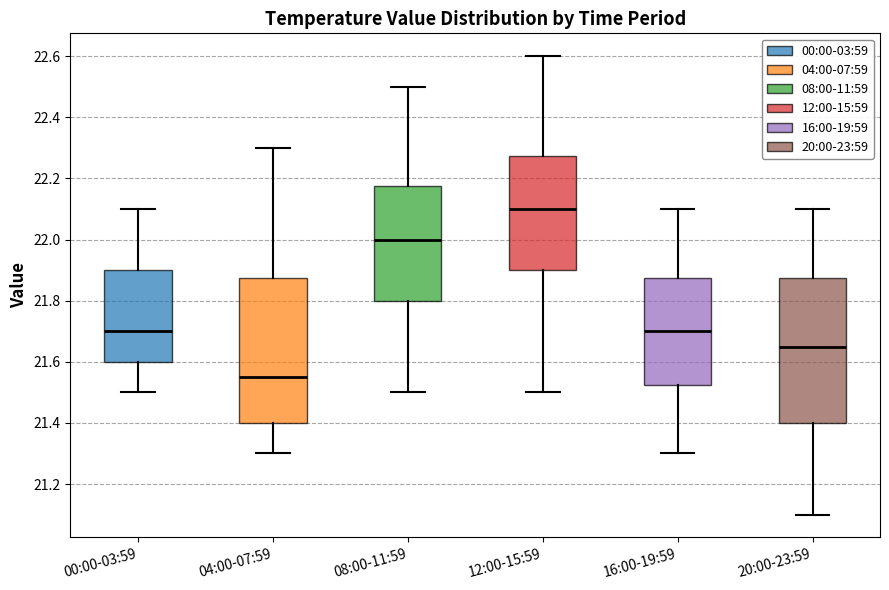

Reading left to right, read every box against the y-axis: the position of its median line, the range the box covers, and the ends of its whiskers. The values are not printed on the chart, so give them approximately, as read against the axis.

00:00-03:59: median 21.70, box 21.60 to 21.90, whiskers 21.50 to 22.10
04:00-07:59: median 21.56, box 21.40 to 21.88, whiskers 21.30 to 22.30
08:00-11:59: median 22.00, box 21.80 to 22.18, whiskers 21.50 to 22.50
12:00-15:59: median 22.10, box 21.90 to 22.28, whiskers 21.50 to 22.60
16:00-19:59: median 21.70, box 21.52 to 21.88, whiskers 21.30 to 22.10
20:00-23:59: median 21.66, box 21.40 to 21.88, whiskers 21.10 to 22.10